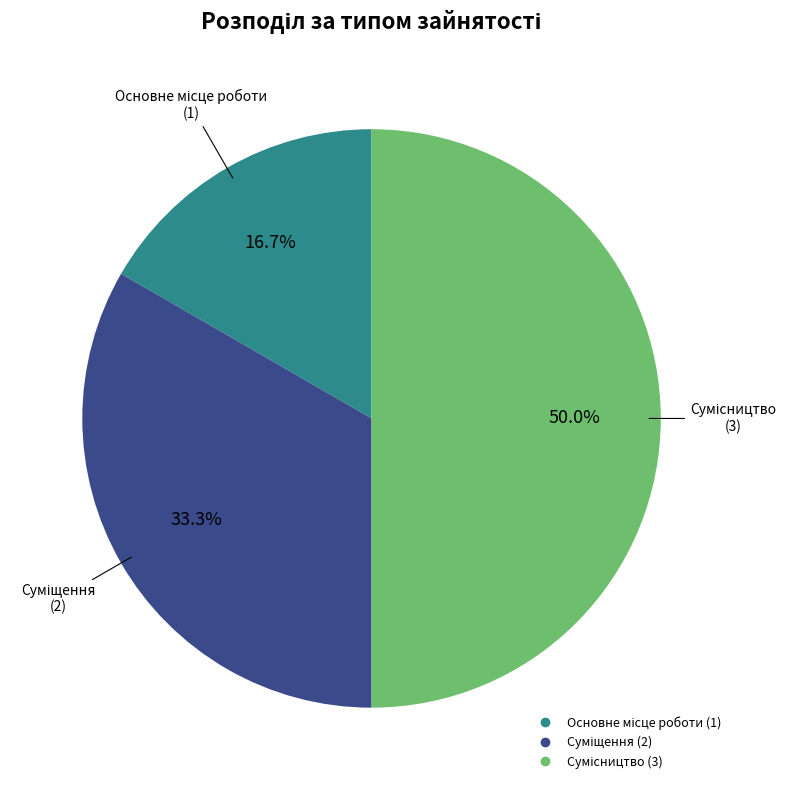

Combined, what portion of the pie is Суміщення and Основне місце роботи?

50.0%